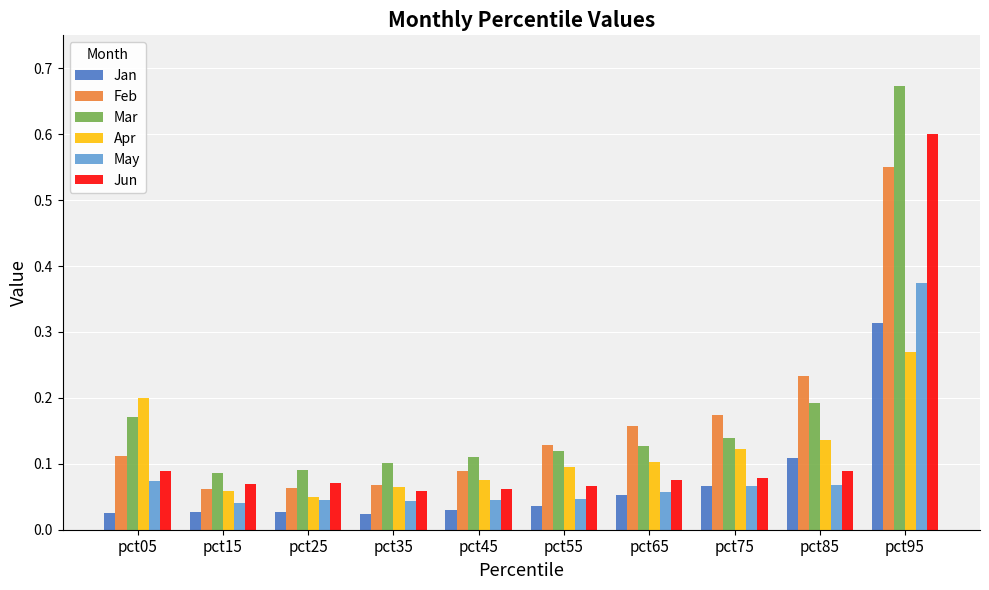

Rank the series at pct85 from highest to lowest value.

Feb, Mar, Apr, Jan, Jun, May